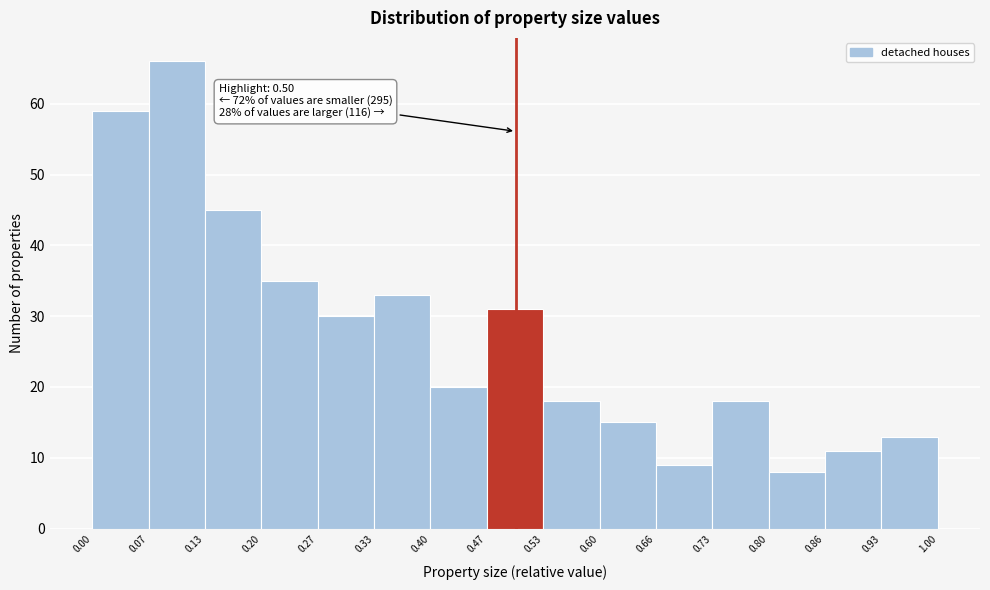

Which range on the x-axis has the tallest bar?

0.07 to 0.13